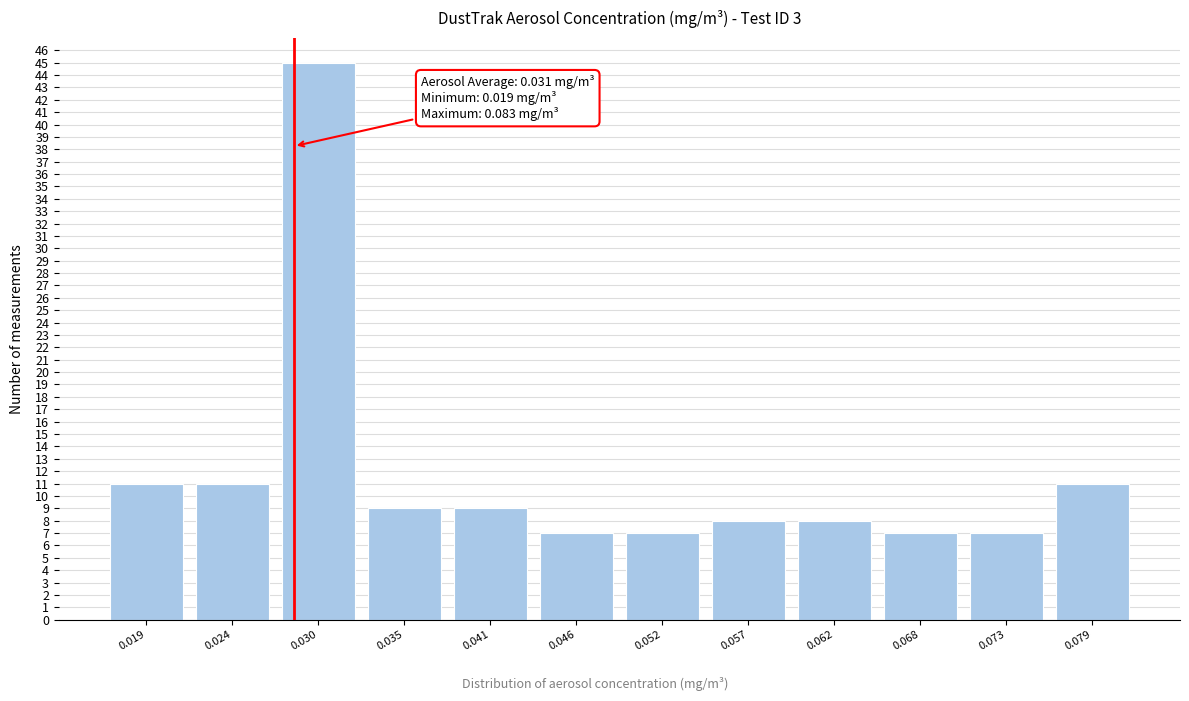

Reading right to left, extract all data points from this chart.

11	7	7	8	8	7	7	9	9	45	11	11